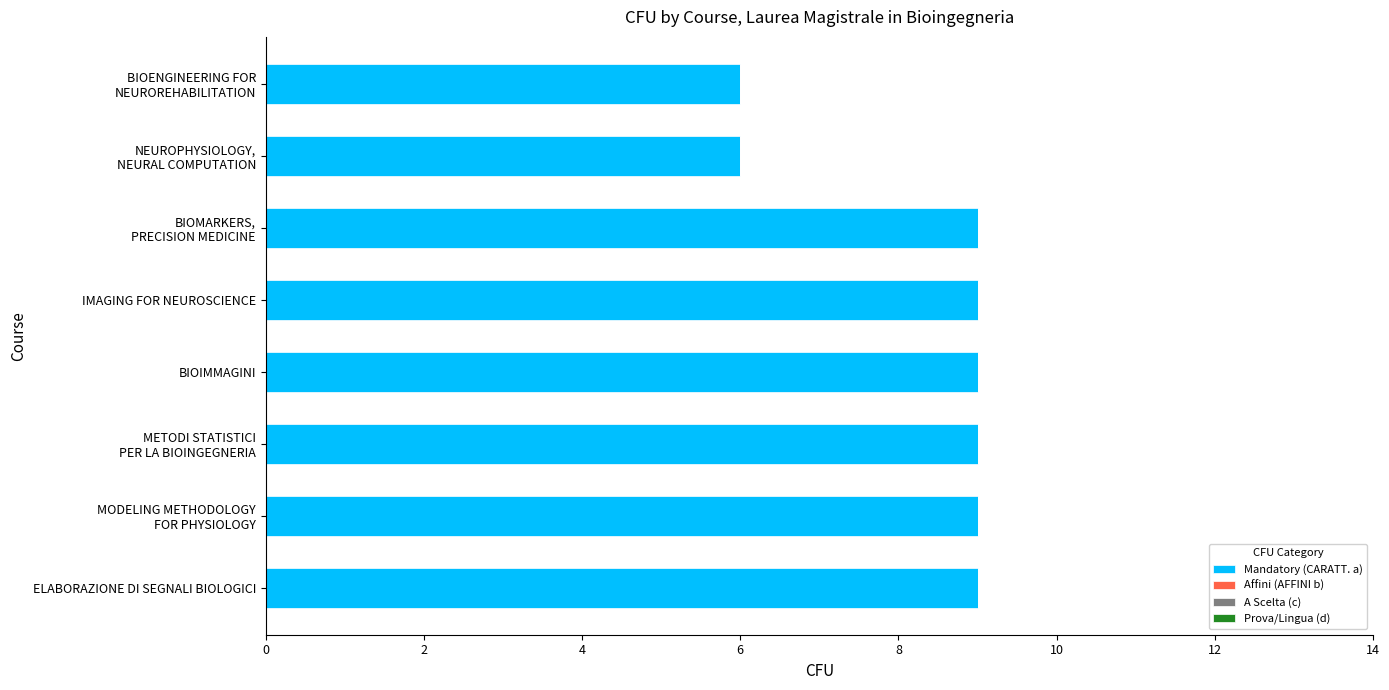

What is the sum of all values?

66